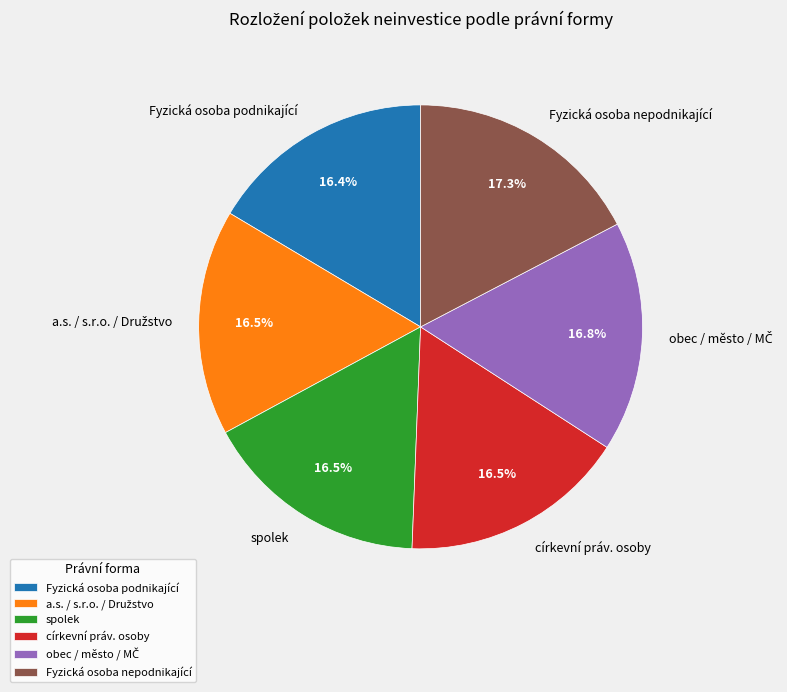

What is the largest slice in the pie chart?

Fyzická osoba nepodnikající